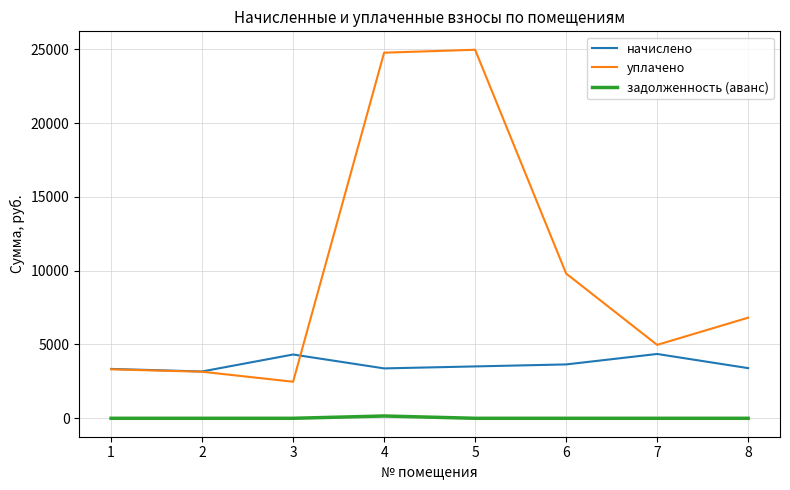

What is the sum of the уплачено values at 6 and 5?

34766.6